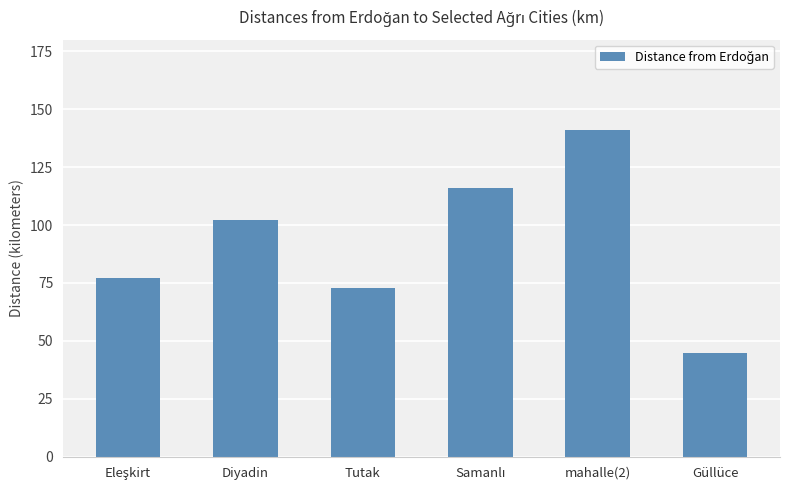

Which category has the lowest value across all series?

Güllüce